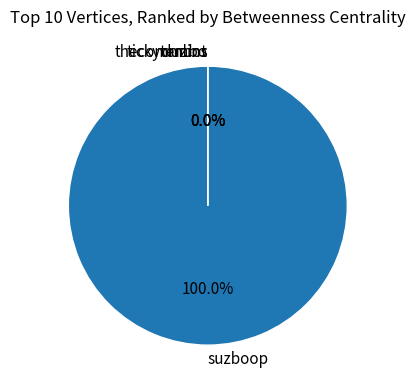

To the nearest percent, what is the average slice percentage?

25%